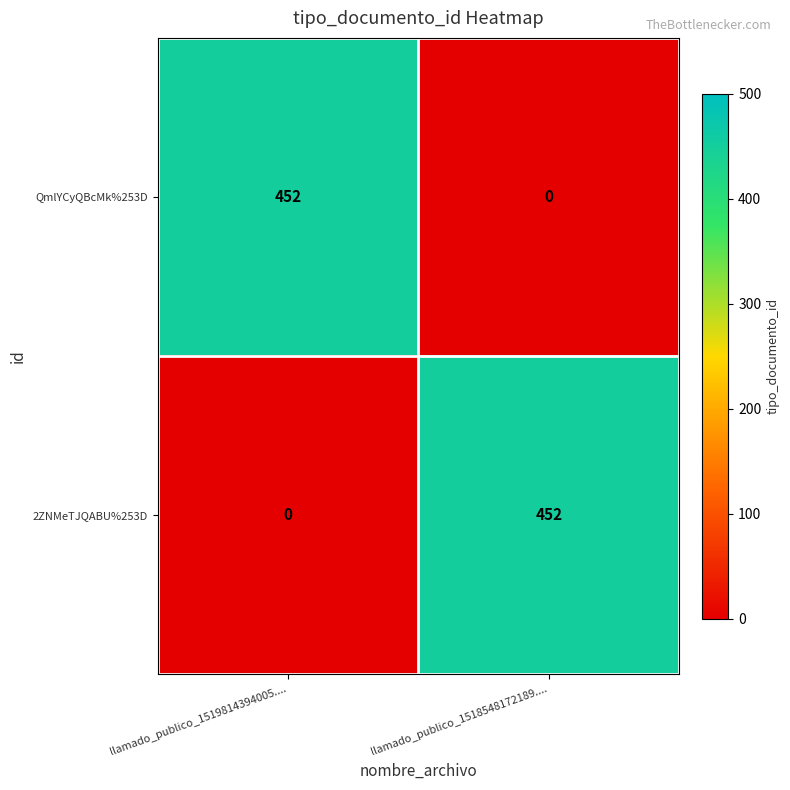

Reading left to right, transcribe all the data shown in this chart.

QmlYCyQBcMk%253D: llamado_publico_1519814394005....=452	llamado_publico_1518548172189....=0
2ZNMeTJQABU%253D: llamado_publico_1519814394005....=0	llamado_publico_1518548172189....=452